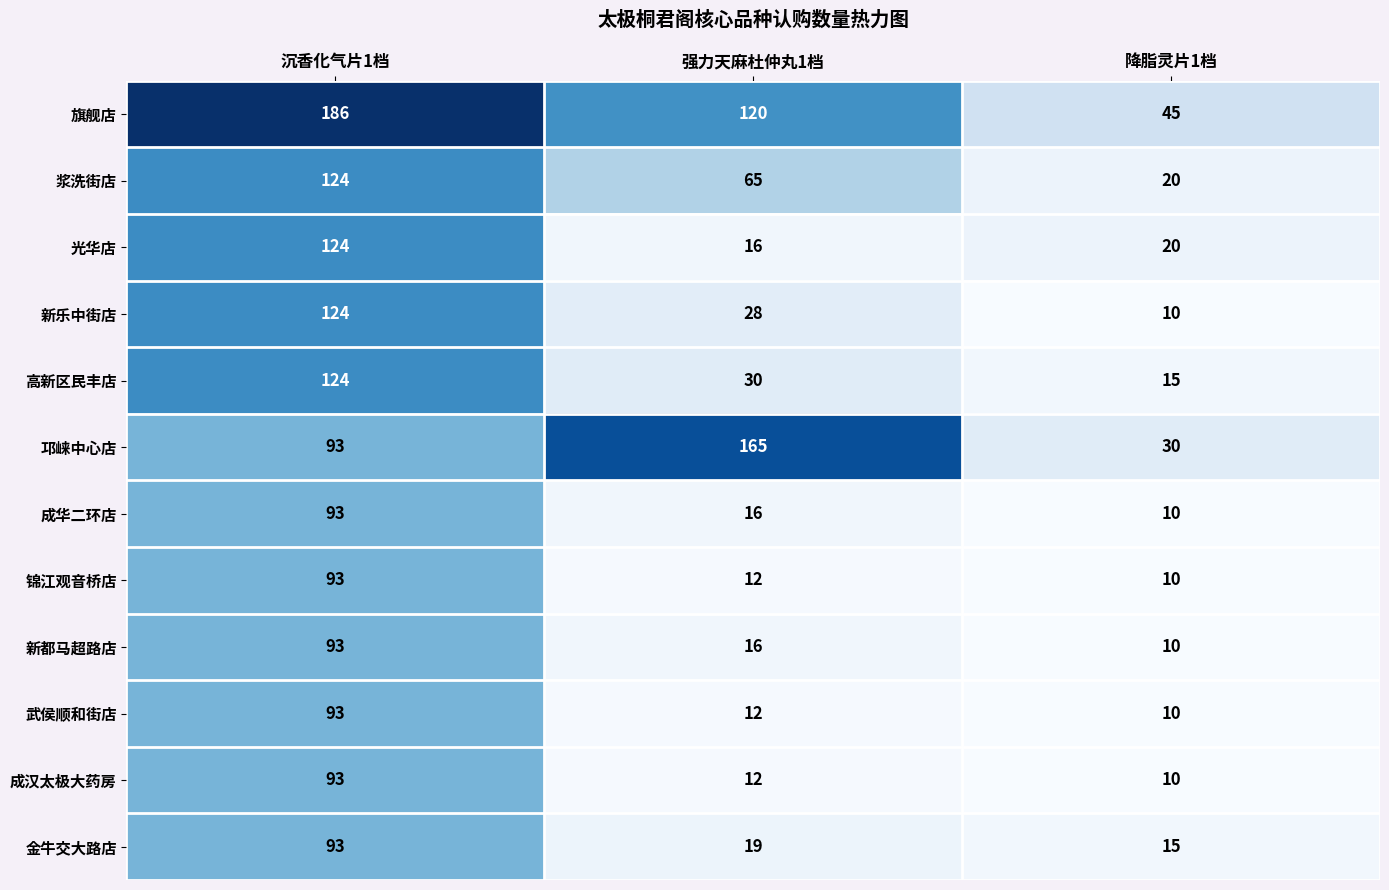

What is the difference between the highest and lowest values at 降脂灵片1档?

35